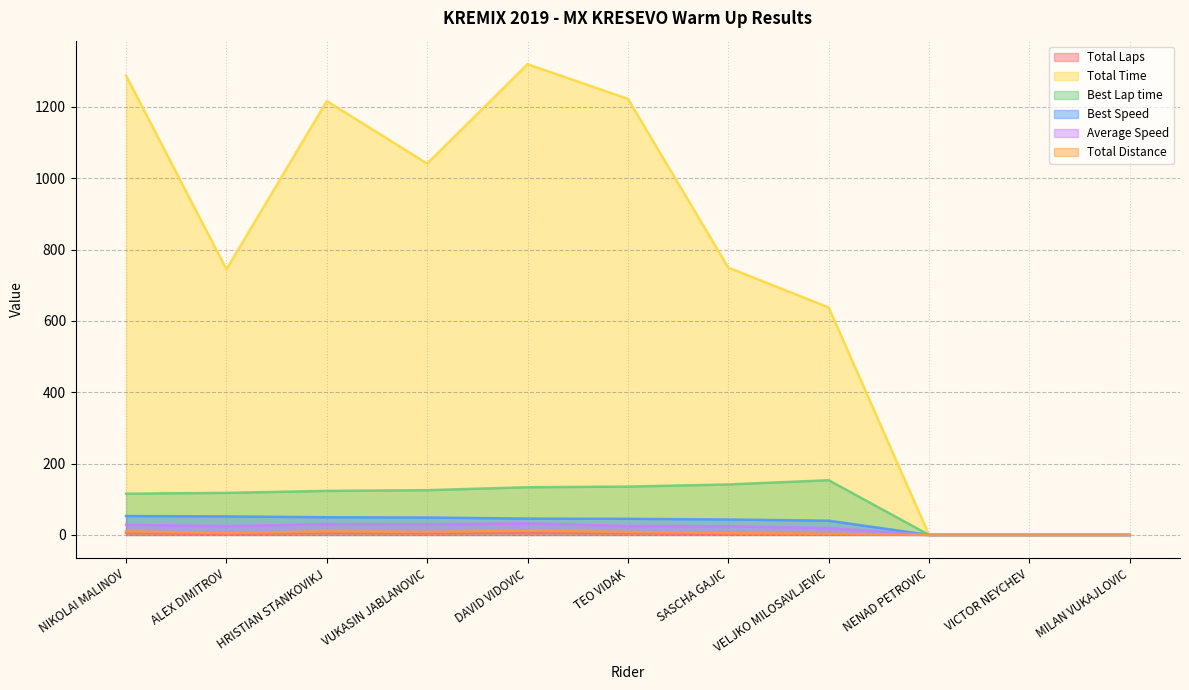

The value of Best Lap time at VICTOR NEYCHEV is 0.0. True or false?

True